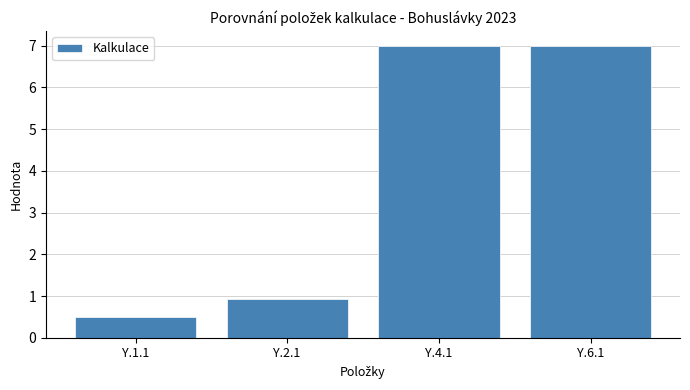

What is the minimum value shown in the chart?

0.5